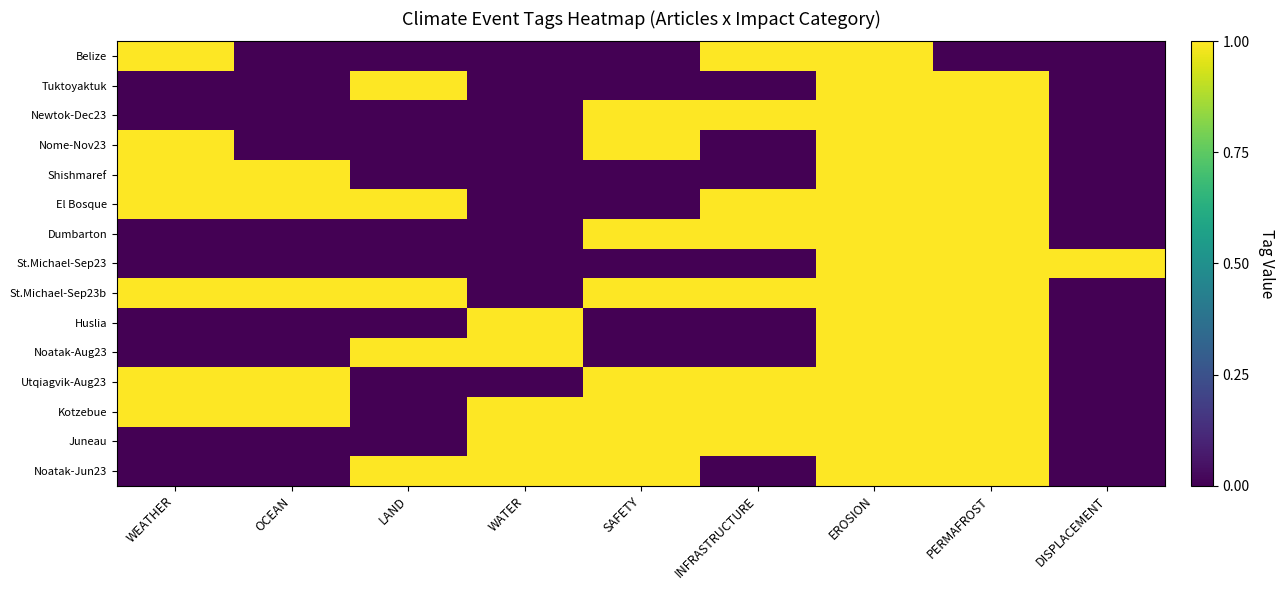

At which category is the sum across all series the highest?

EROSION